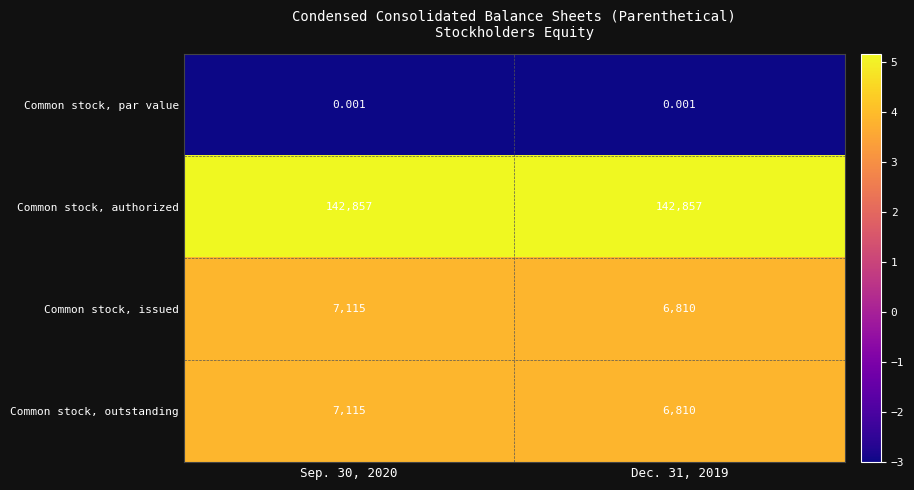

Which series has the largest total across all categories?

Common stock, authorized